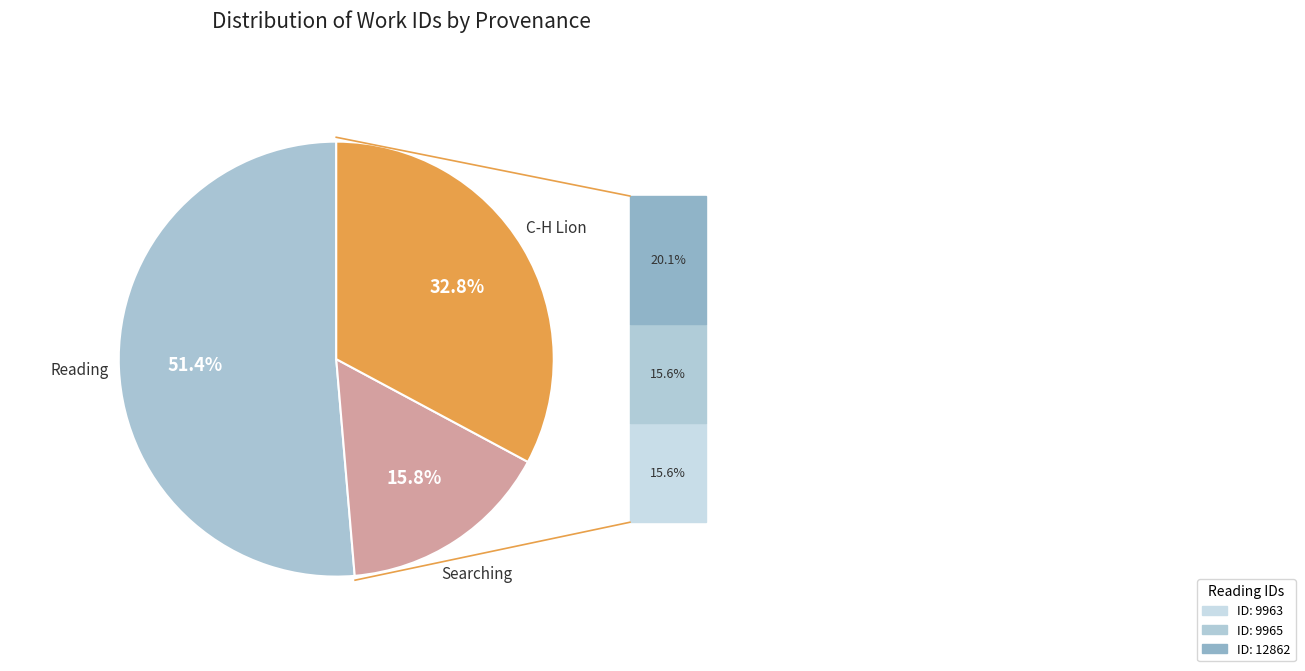

Count the number of slices in the pie.

3